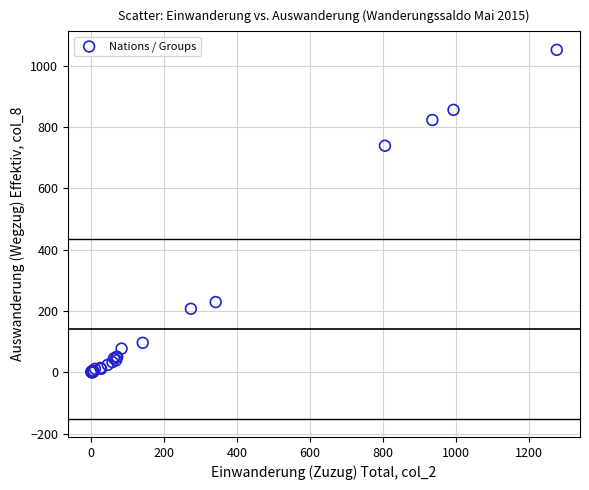

What Y value in the scatter plot is closest to 526?

739